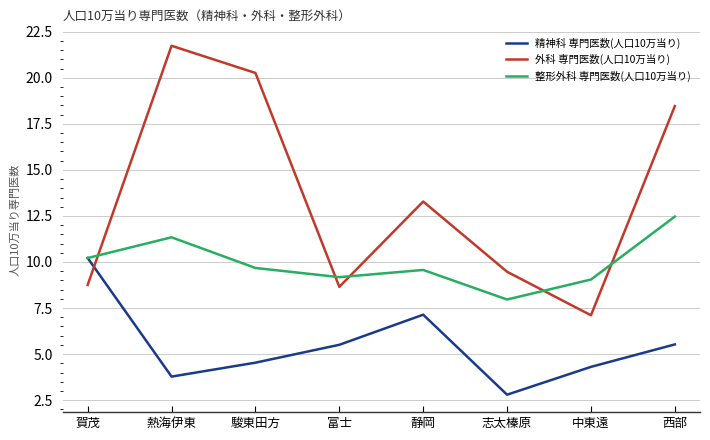

Count the number of data series in this chart.

3